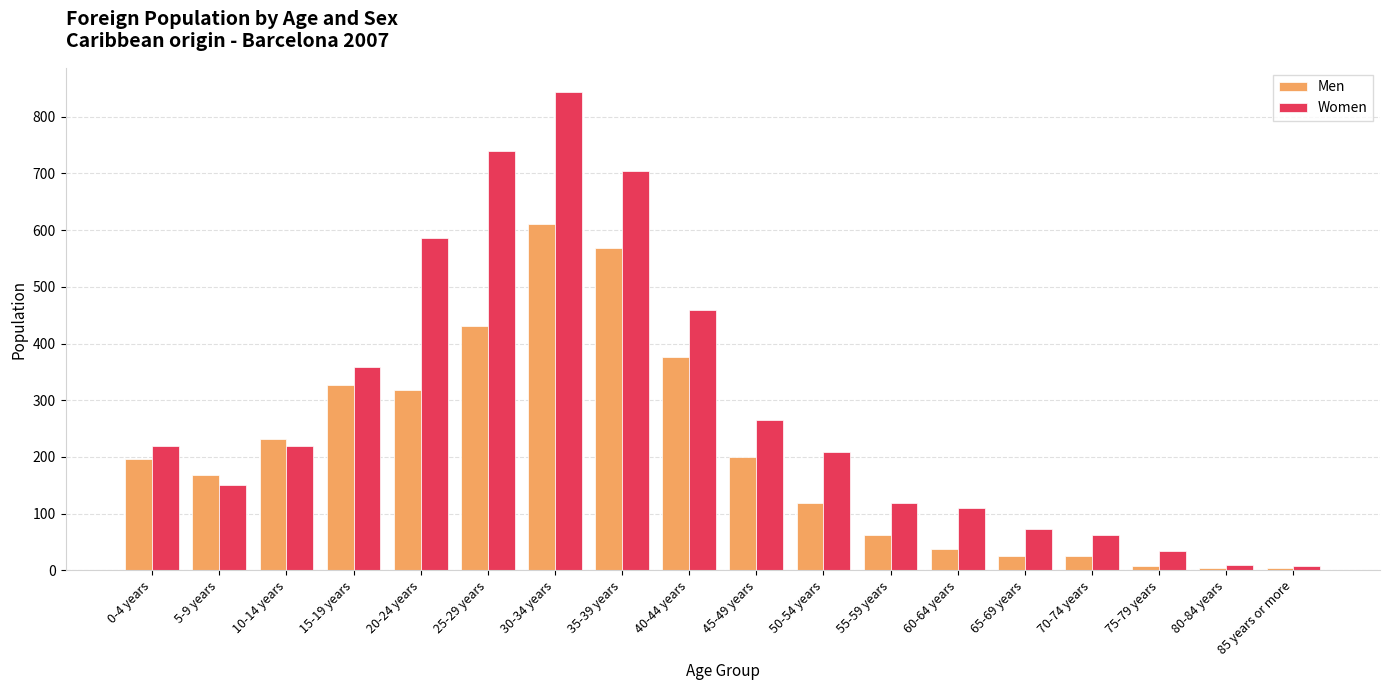

What is the difference between the maximum and second lowest values in the Men series?

607